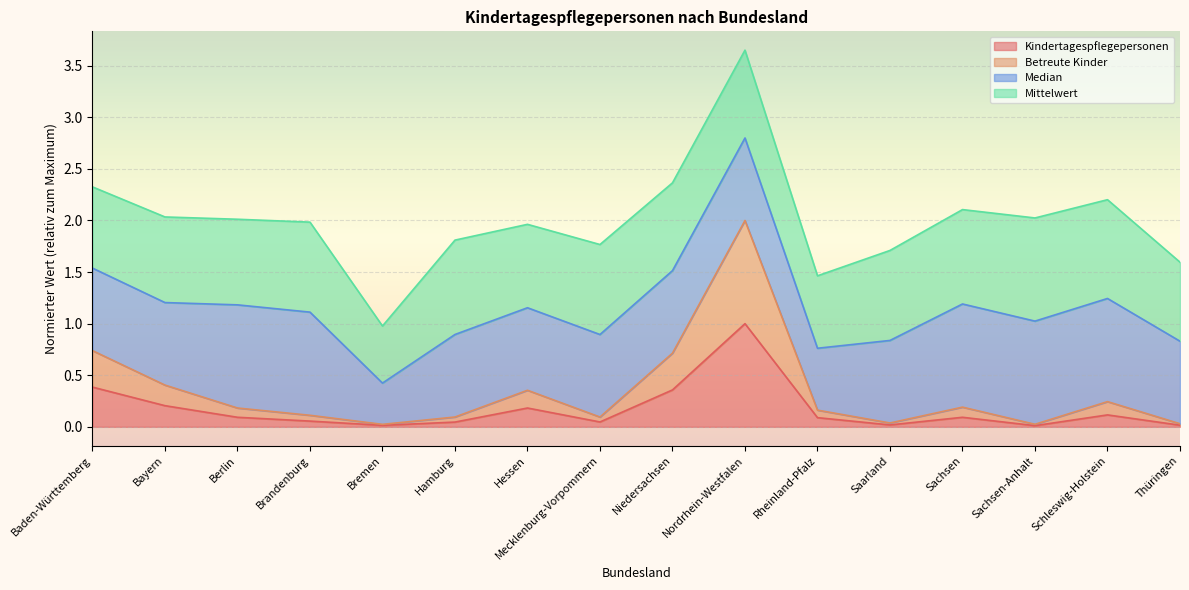

Is the value of Betreute Kinder at Hessen greater than the value of Kindertagespflegepersonen at Brandenburg?

Yes